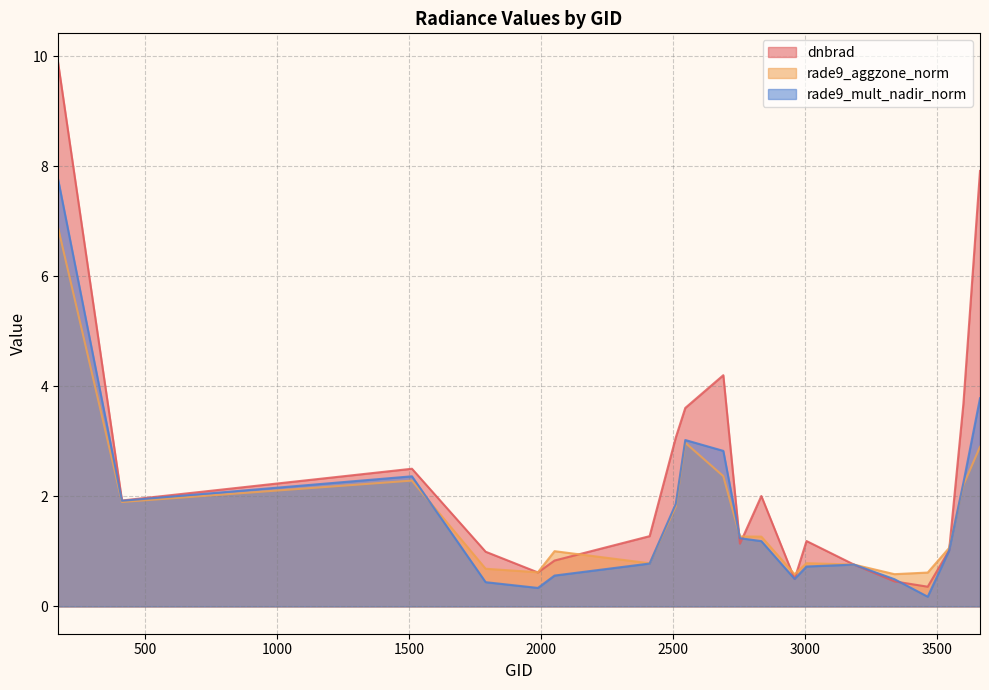

Is it true that rade9_mult_nadir_norm equals 0.7 at 3338?

False